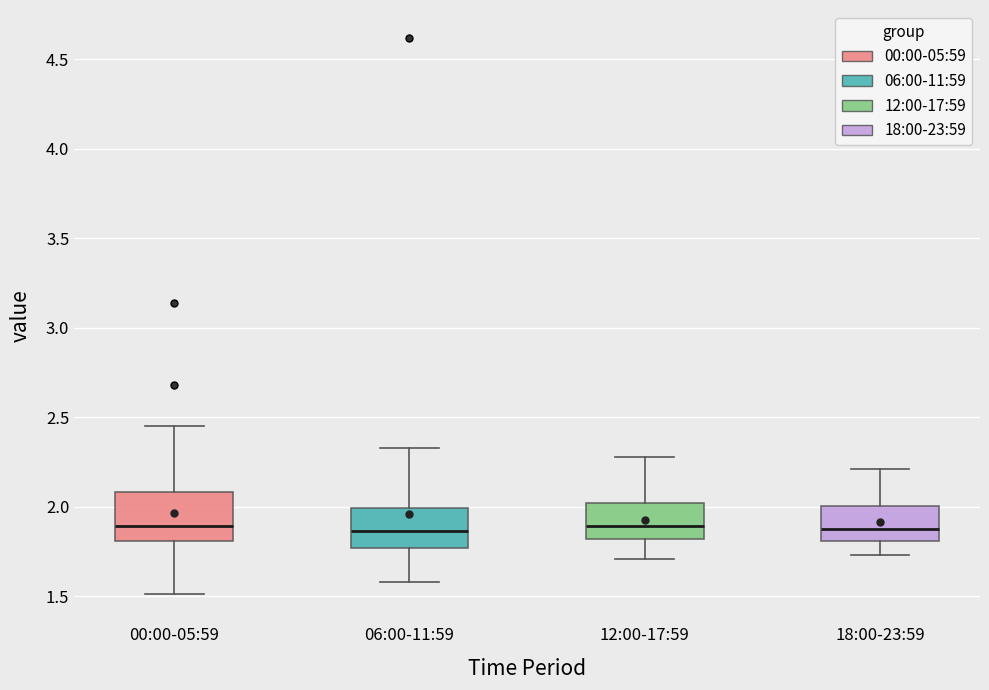

Reading left to right, read every box against the y-axis: the position of its median line, the range the box covers, and the ends of its whiskers. The values are not printed on the chart, so give them approximately, as read against the axis.

00:00-05:59: median 1.90, box 1.80 to 2.10, whiskers 1.50 to 2.45
06:00-11:59: median 1.85, box 1.75 to 2.00, whiskers 1.60 to 2.35
12:00-17:59: median 1.90, box 1.80 to 2.00, whiskers 1.70 to 2.30
18:00-23:59: median 1.90, box 1.80 to 2.00, whiskers 1.75 to 2.20